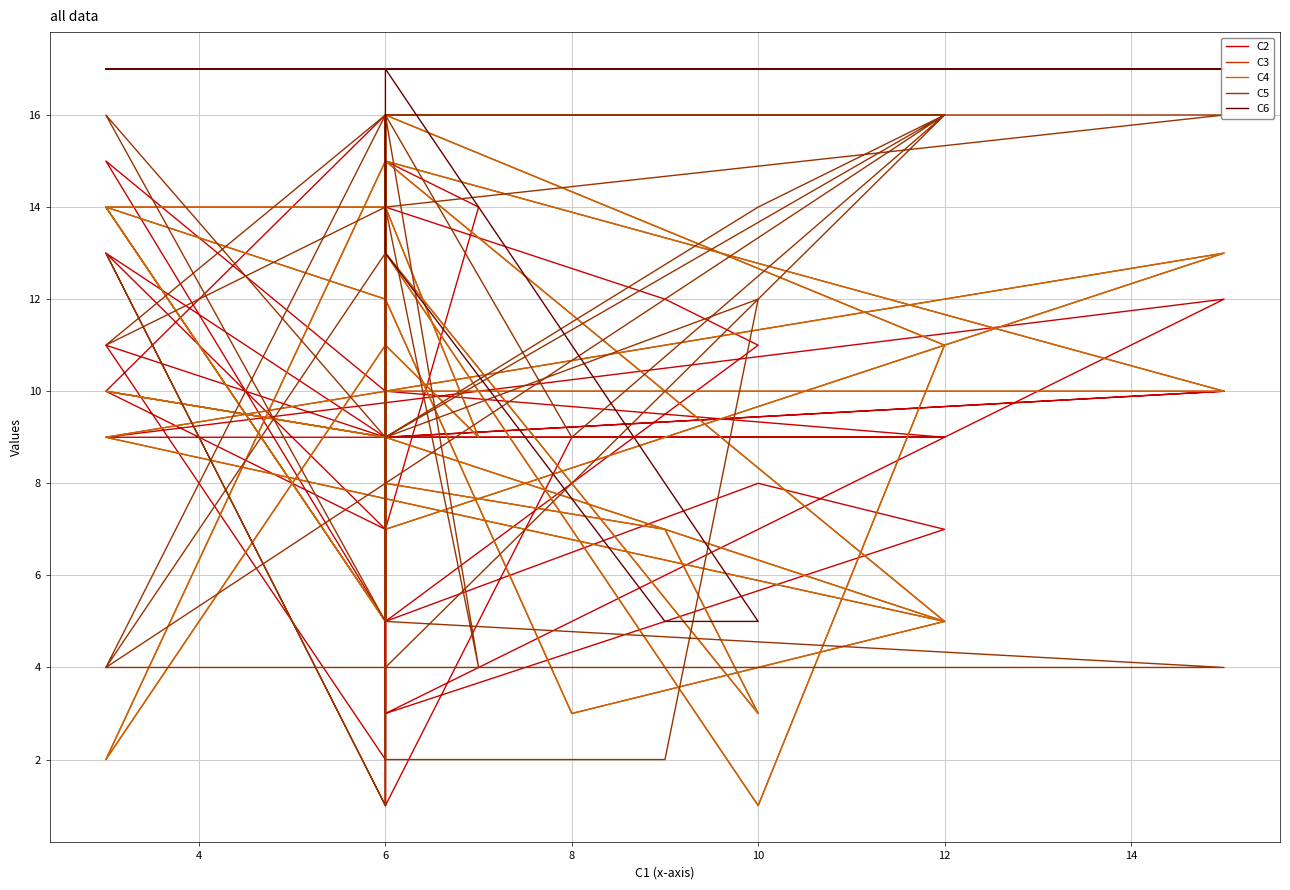

Does the chart display data point markers on the line(s)?

No